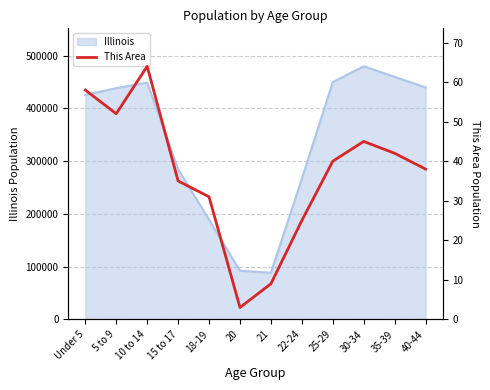

Reading left to right, transcribe all the data shown in this chart.

Under 5=58	5 to 9=52	10 to 14=64	15 to 17=35	18-19=31	20=3	21=9	22-24=25	25-29=40	30-34=45	35-39=42	40-44=38